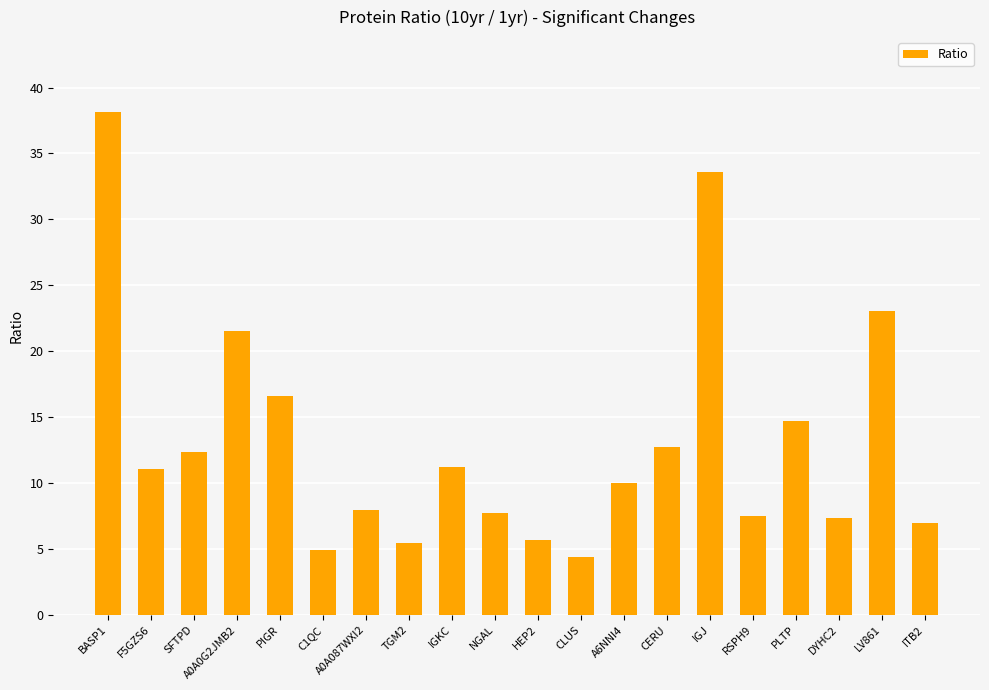

True or false: the data shows 8.0 at HEP2.

False